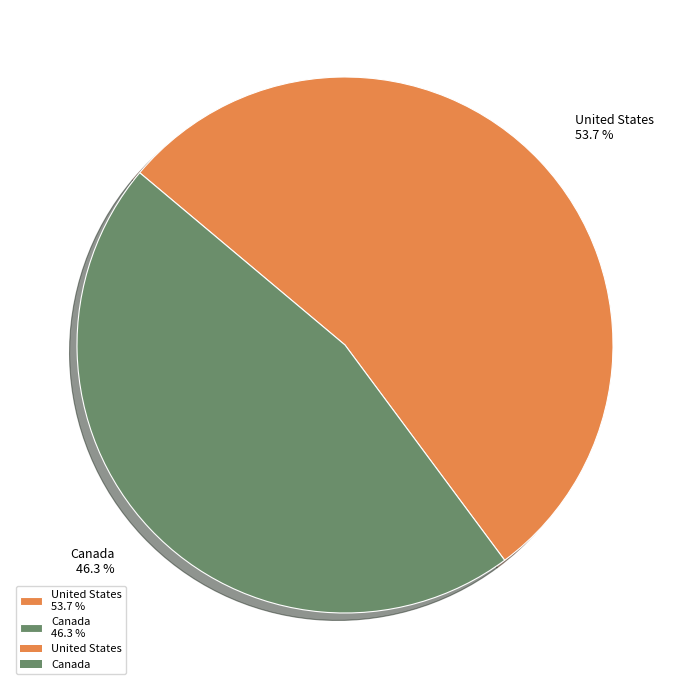

Is it true that United States is 41% of the pie?

False